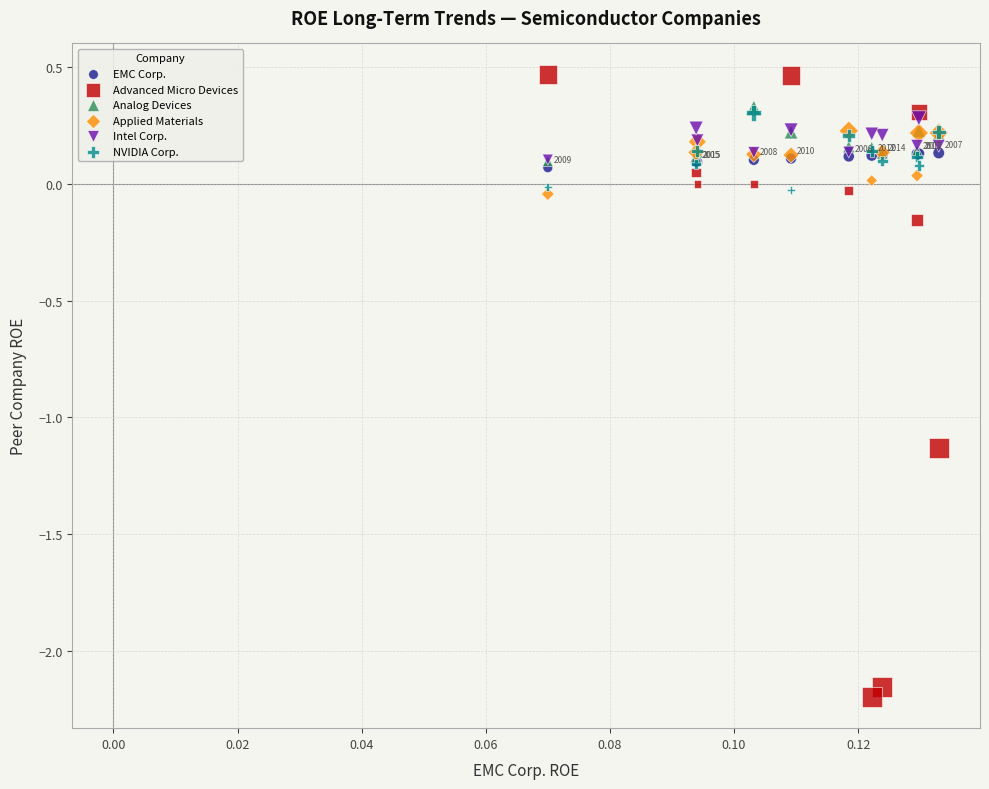

Which series contains the highest Y value?

Advanced Micro Devices